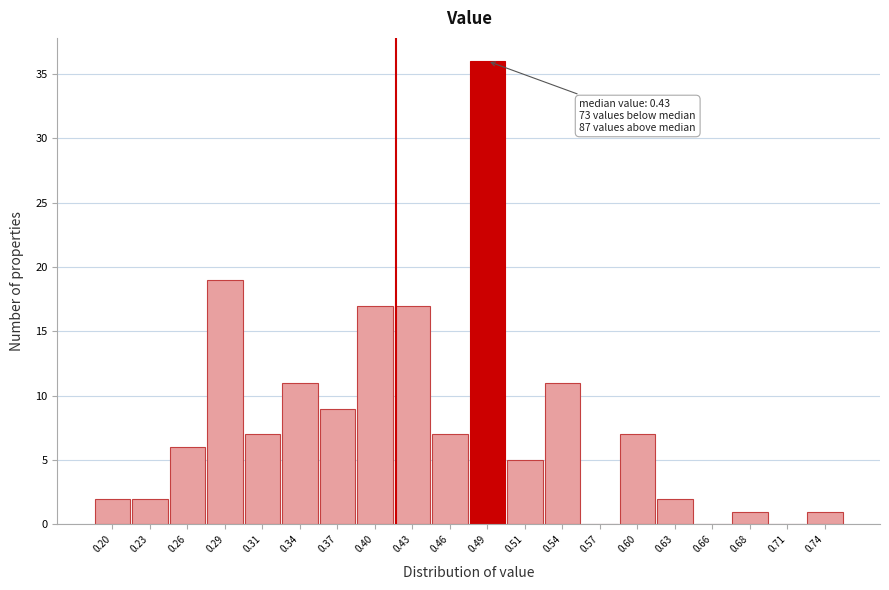

Reading left to right, list all the values displayed in this chart.

0.20=2	0.23=2	0.26=6	0.29=19	0.31=7	0.34=11	0.37=9	0.40=17	0.43=17	0.46=7	0.49=36	0.51=5	0.54=11	0.57=0	0.60=7	0.63=2	0.66=0	0.68=1	0.71=0	0.74=1